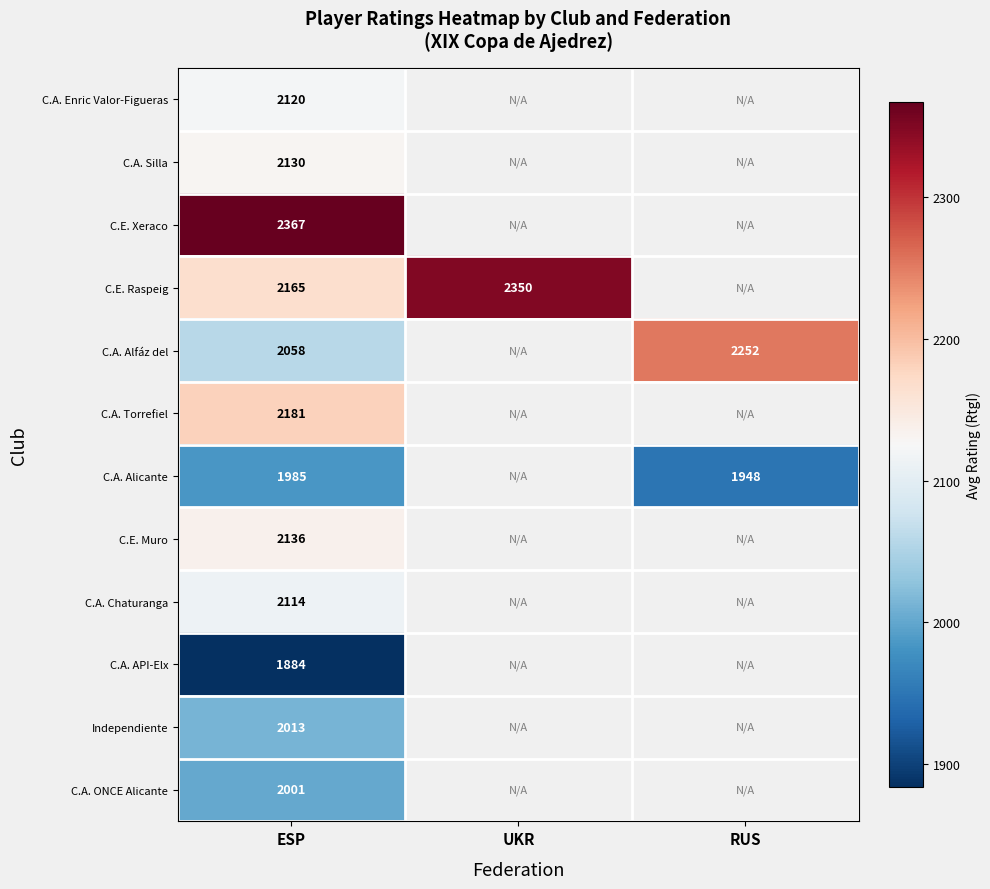

Rank the series at ESP from lowest to highest value.

C.A. API-Elx, C.A. Alicante, C.A. ONCE Alicante, Independiente, C.A. Alfáz del, C.A. Chaturanga, C.A. Enric Valor-Figueras, C.A. Silla, C.E. Muro, C.E. Raspeig, C.A. Torrefiel, C.E. Xeraco